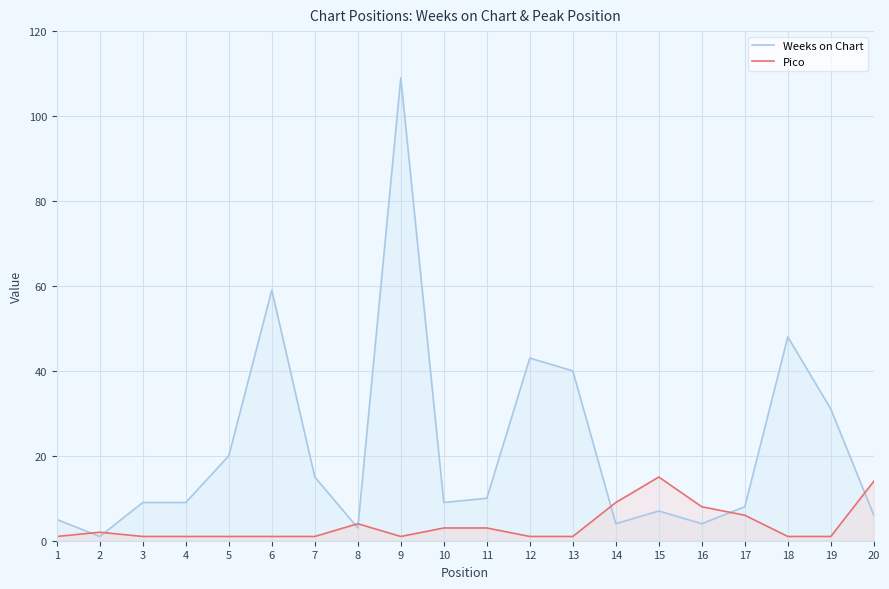

Reading left to right, extract all data points from this chart.

Weeks on Chart: 1=5	2=1	3=9	4=9	5=20	6=59	7=15	8=3	9=109	10=9	11=10	12=43	13=40	14=4	15=7	16=4	17=8	18=48	19=31	20=6
Pico: 1=1	2=2	3=1	4=1	5=1	6=1	7=1	8=4	9=1	10=3	11=3	12=1	13=1	14=9	15=15	16=8	17=6	18=1	19=1	20=14